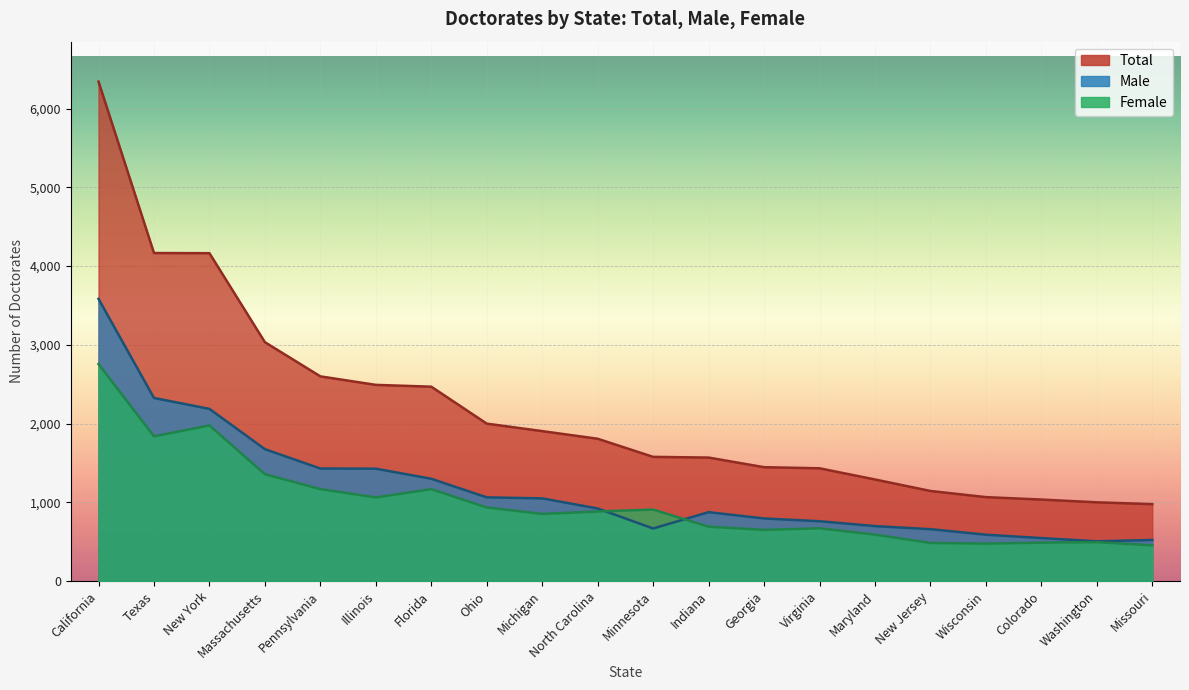

True or false: Male and Total cross at least once.

False